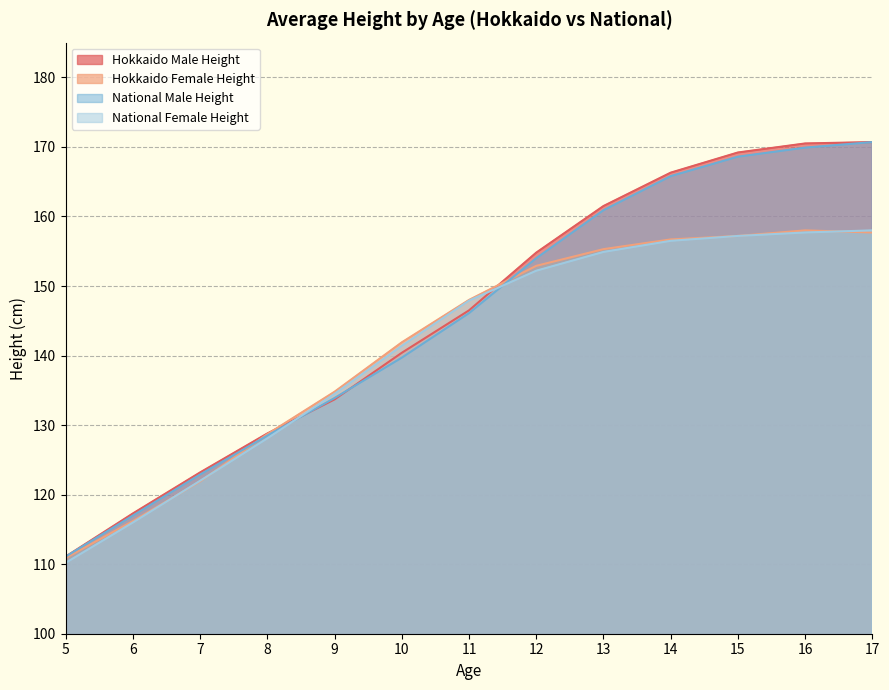

At which label is National Male Height closest to 140?

10